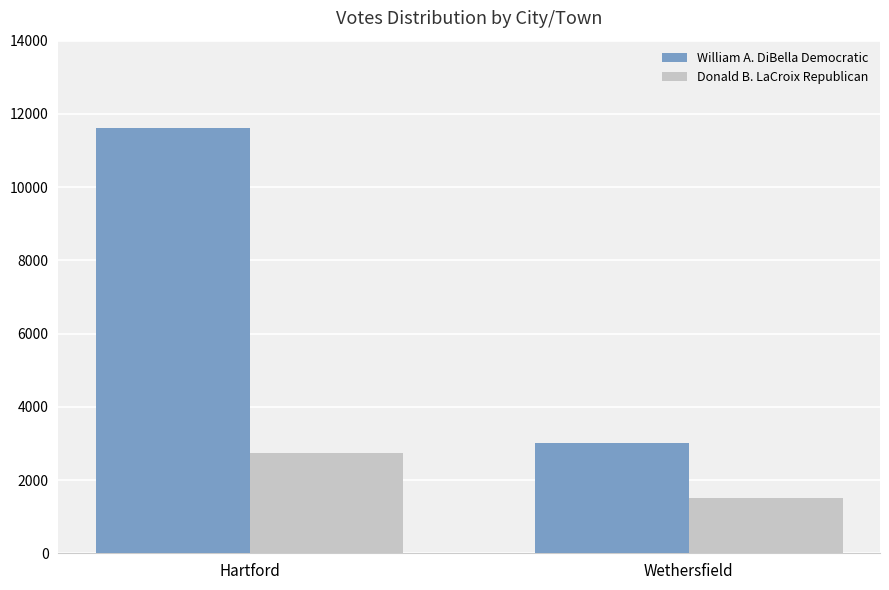

At how many categories does at least one series exceed 3306?

1